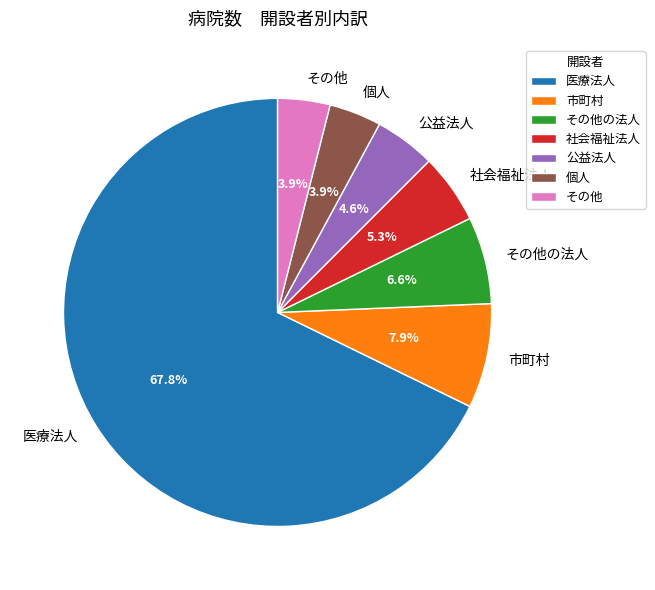

What portion of the pie excludes その他の法人?

93.4%